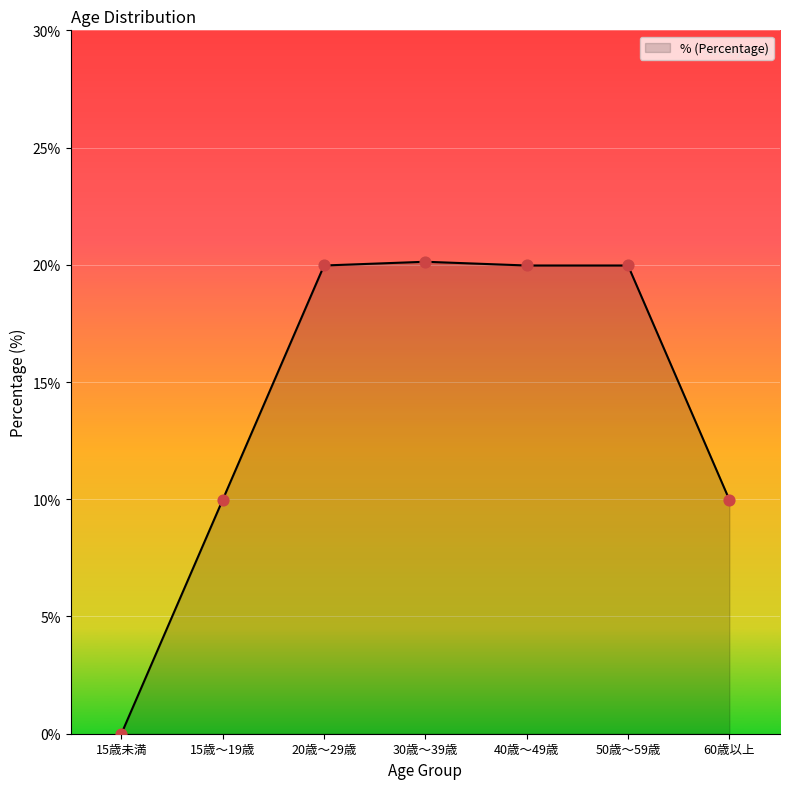

What is the change in value from 40歳〜49歳 to 60歳以上?

-10.0